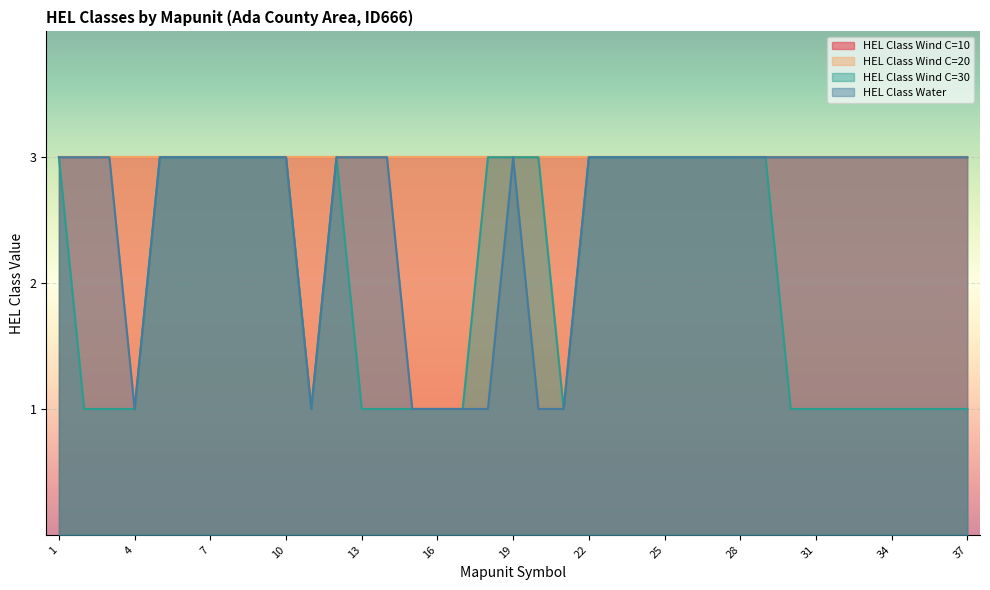

True or false: HEL Class Water and HEL Class Wind C=30 cross at least once.

False